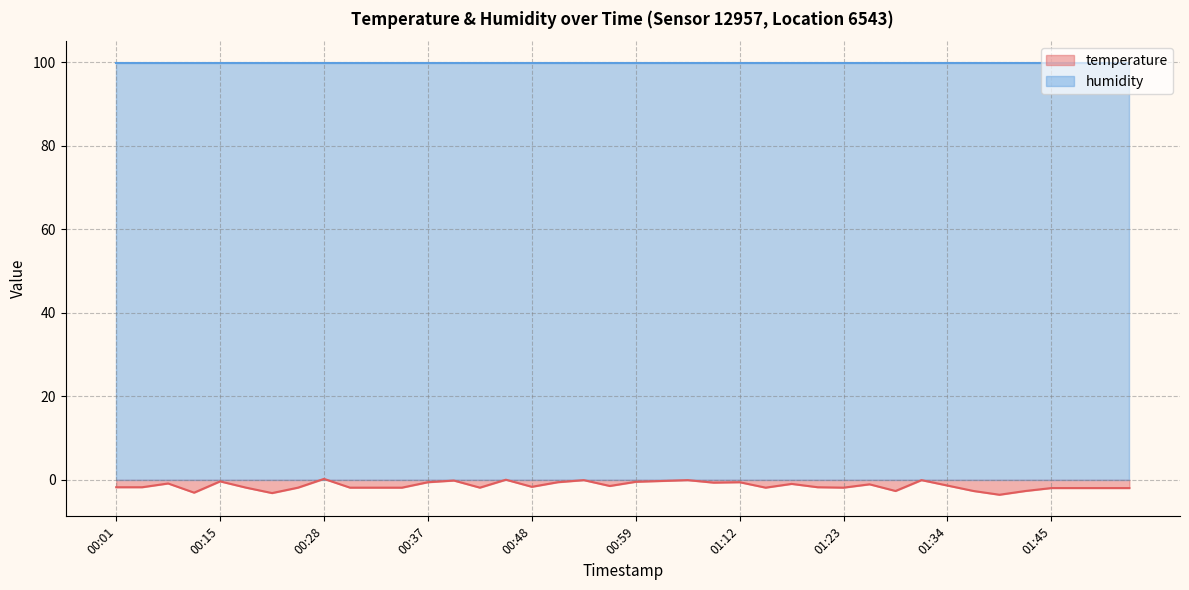

List the labels in order of value, largest first.

00:28, 00:45, 00:53, 01:04, 01:31, 00:40, 01:01, 00:15, 00:59, 00:37, 00:50, 01:12, 01:07, 00:06, 01:18, 01:26, 01:34, 00:56, 00:48, 00:01, 00:03, 01:20, 00:17, 00:25, 00:30, 00:33, 00:35, 00:42, 01:15, 01:23, 01:45, 01:47, 01:50, 01:52, 01:28, 01:37, 01:42, 00:12, 00:23, 01:40